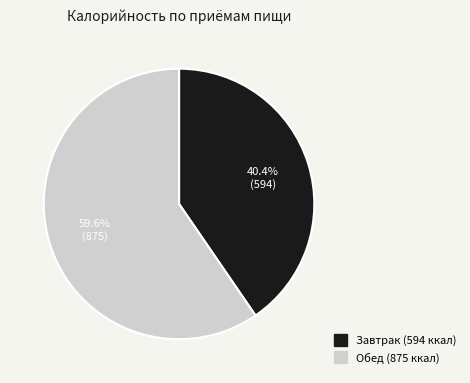

Count the number of slices in the pie.

2